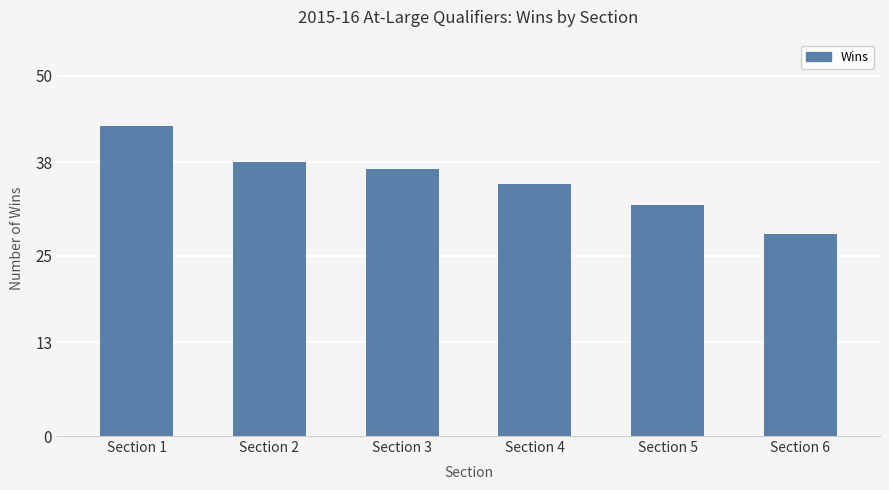

Reading right to left, transcribe all the data shown in this chart.

Section 6=28	Section 5=32	Section 4=35	Section 3=37	Section 2=38	Section 1=43